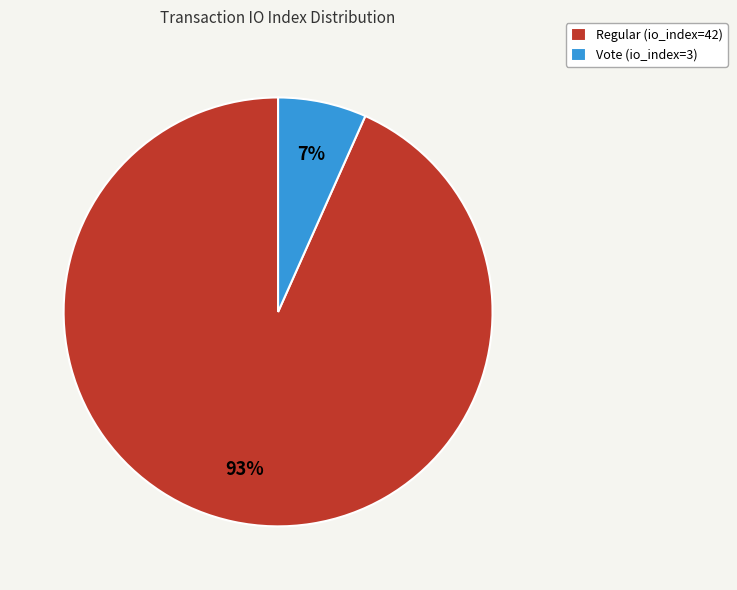

What percentage is the Regular (io_index=42) slice, to the nearest percent?

93%